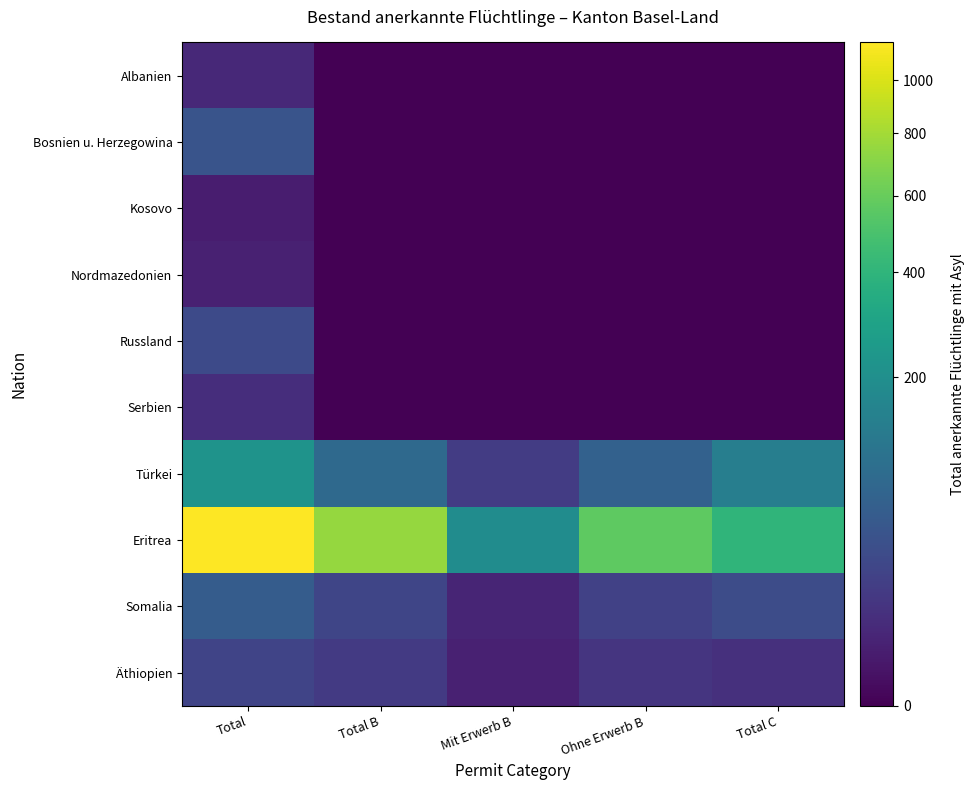

Which category has the lowest value across all series?

Total B